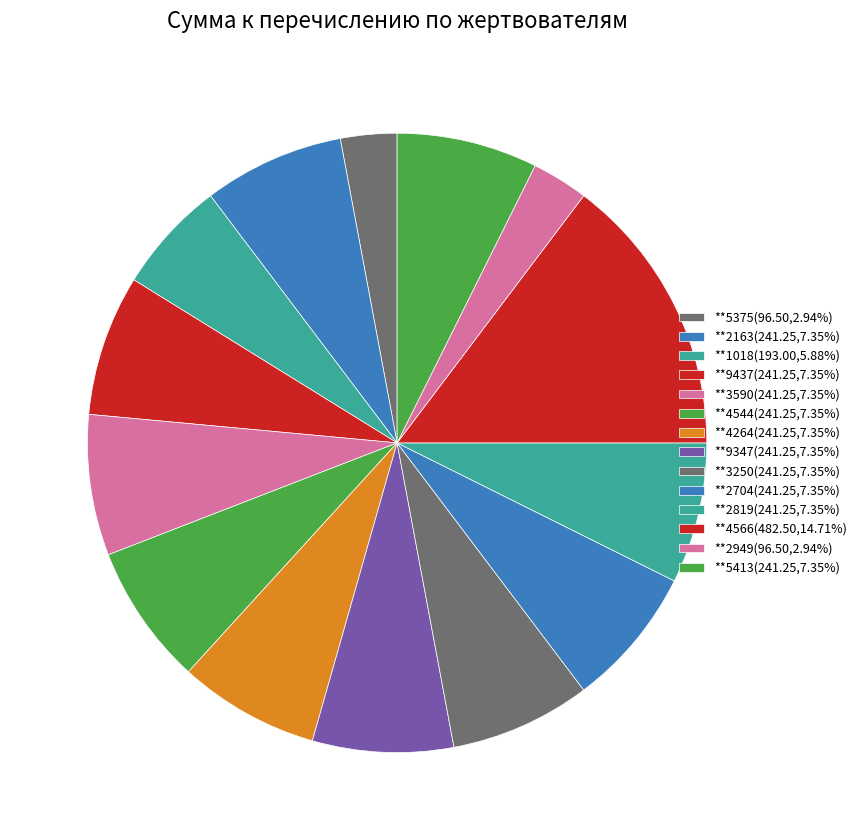

What is the ratio of the value at **2819 to the value at **2949?

2.5